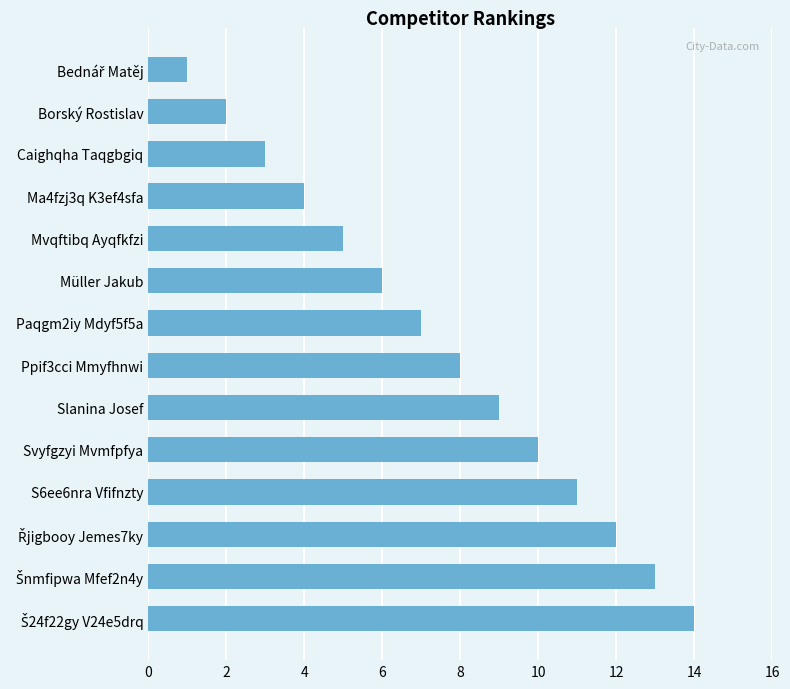

What is the difference between the second highest and minimum values?

12